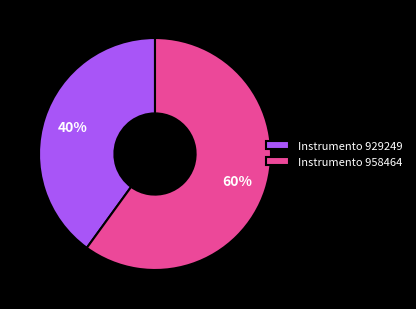

What is the ratio of the value at Instrumento 929249 to the value at Instrumento 958464?

0.7